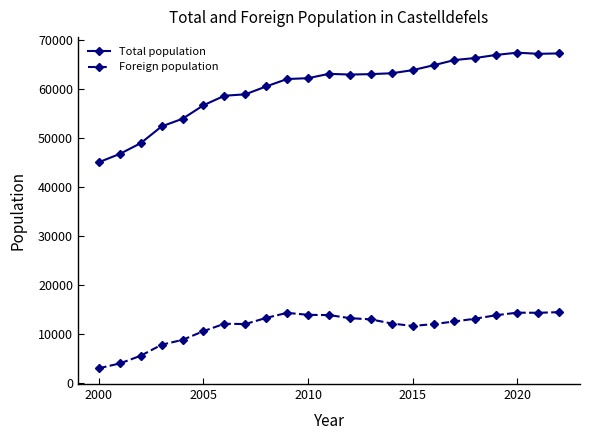

Which series has the largest total across all categories?

Total population